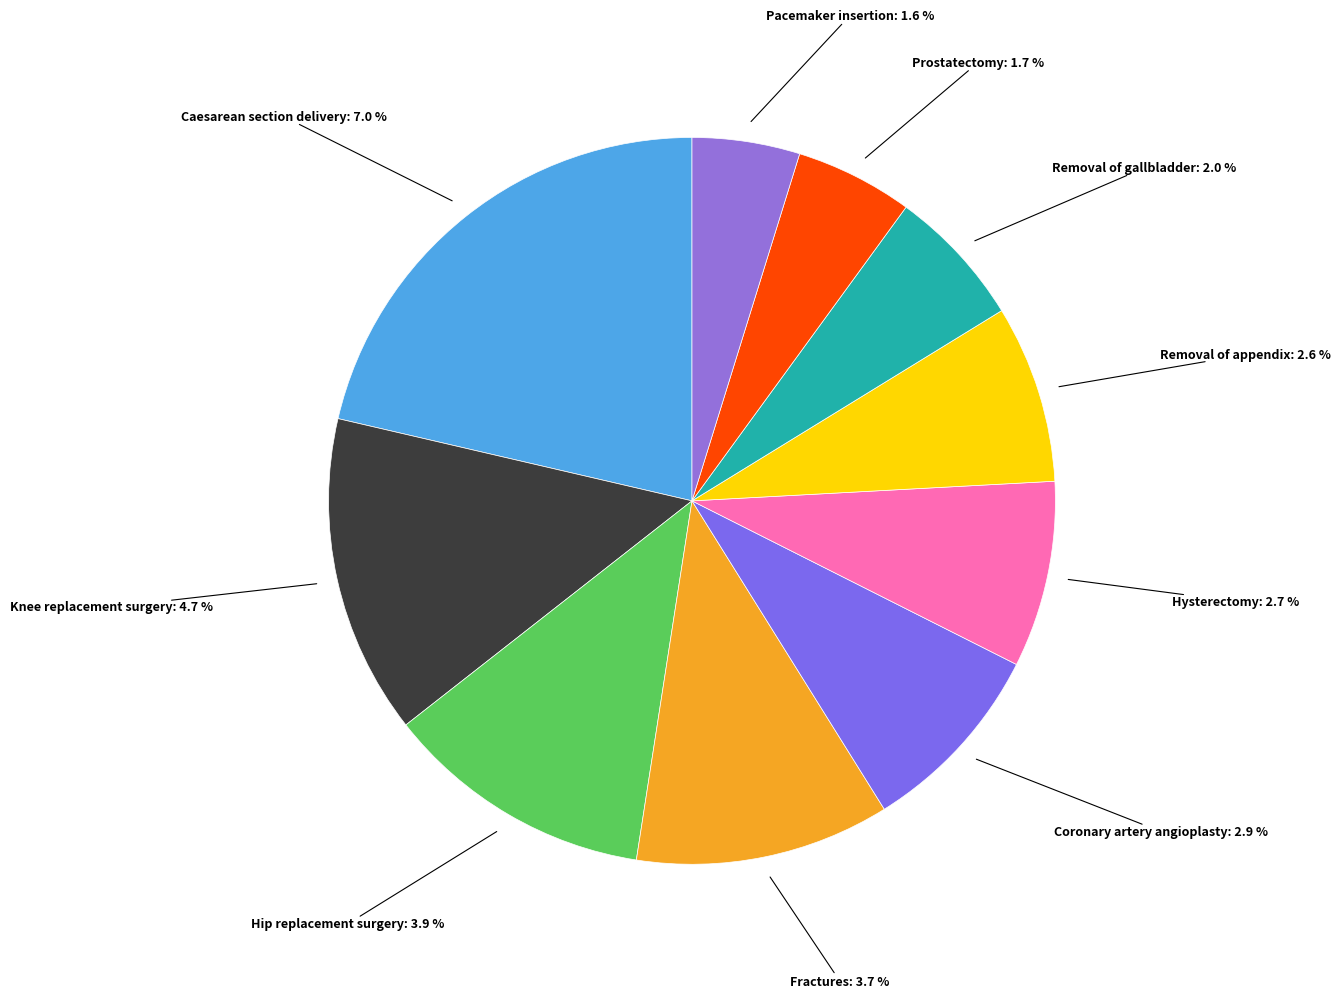

The Pacemaker insertion slice represents 5% of the pie. True or false?

True